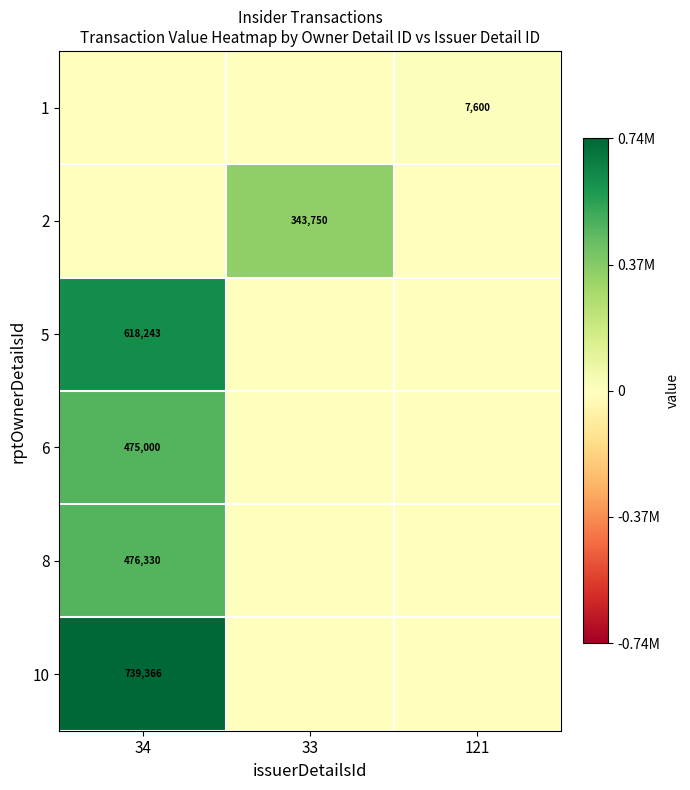

Is the value of 2 at 33 greater than the value of 5 at 34?

No